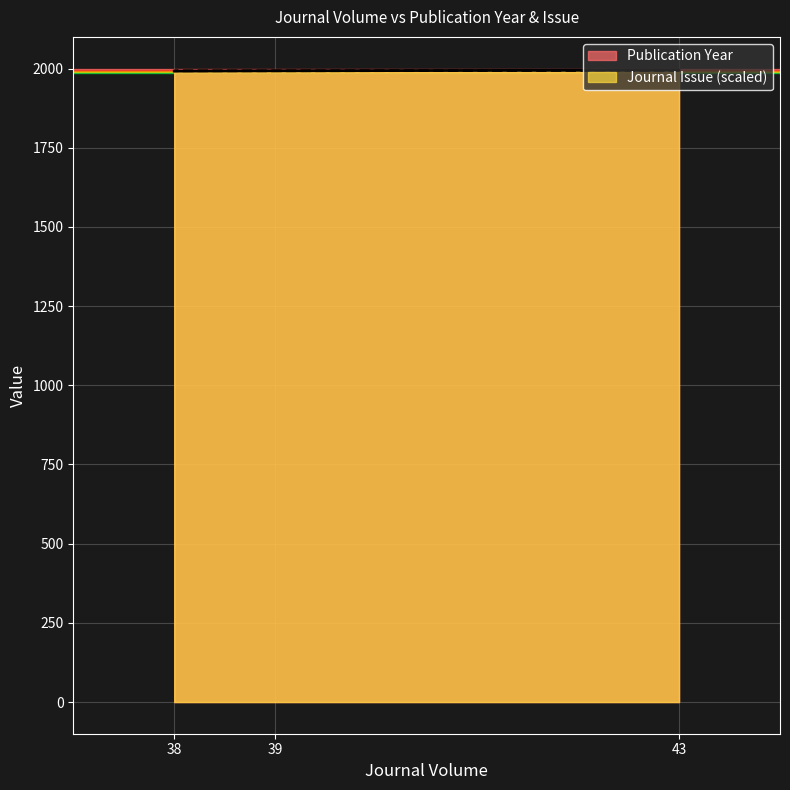

Count the Publication Year values in the range 1992 to 1995.

3